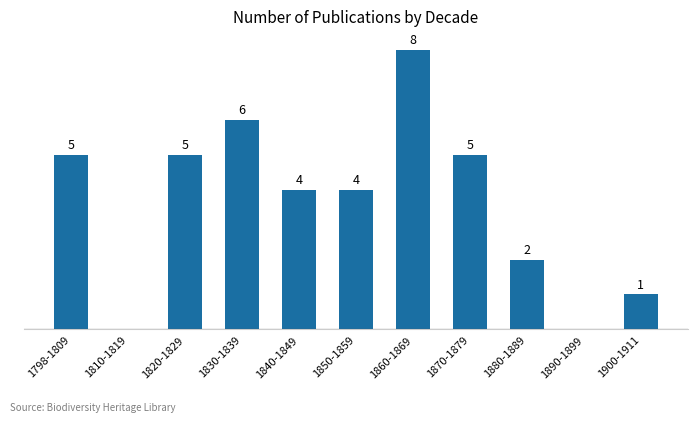

Which label corresponds to the largest value in the chart?

1860-1869